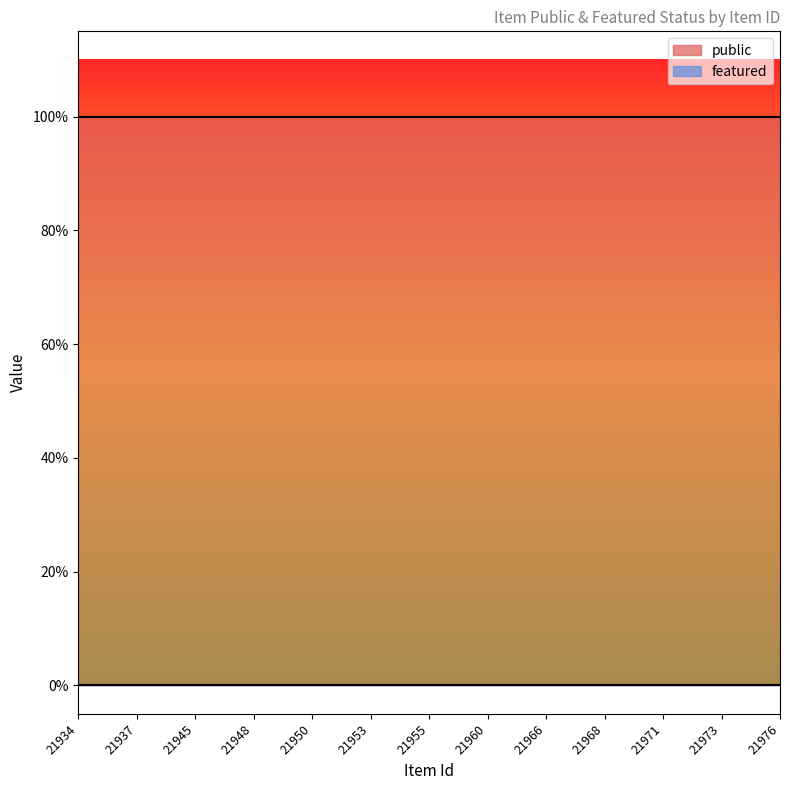

What is the total value across all series at 21972?

1